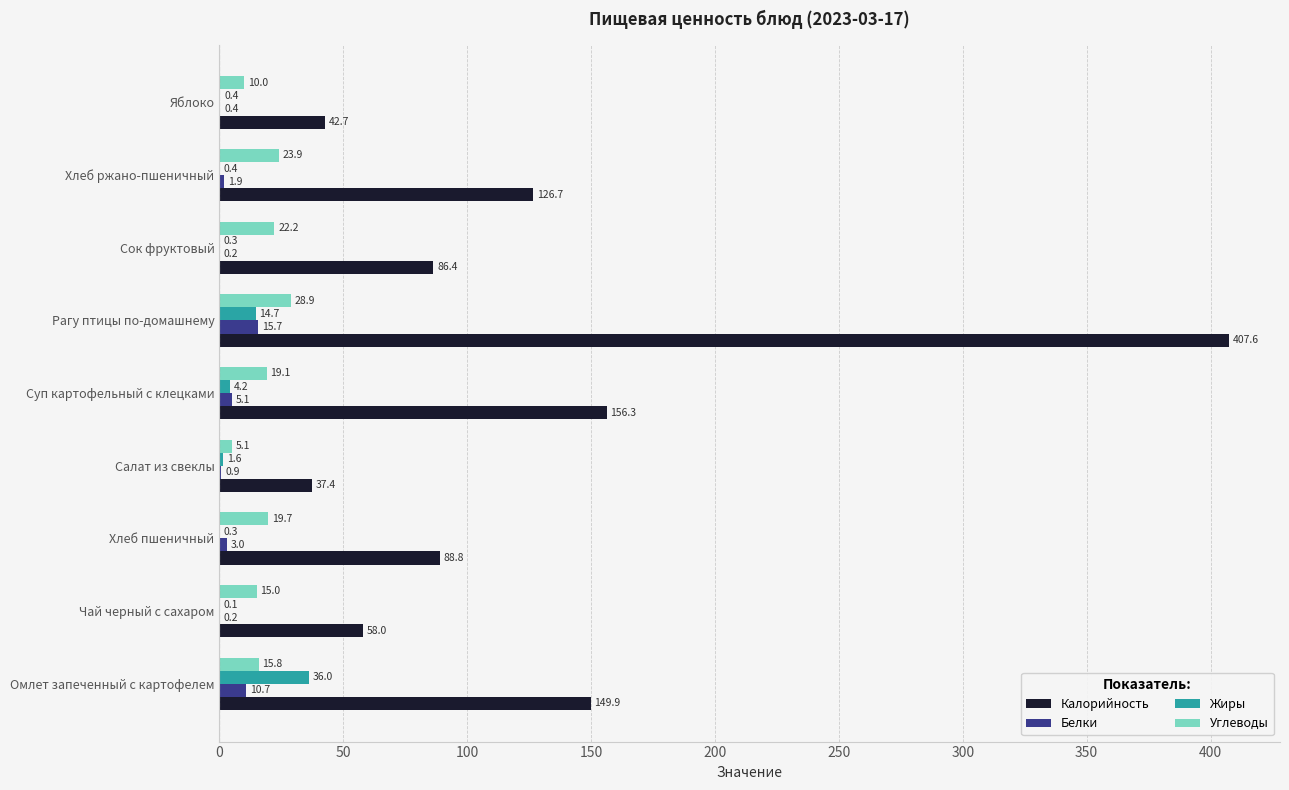

What is the sum of the Углеводы values at Омлет запеченный с картофелем and Суп картофельный с клецками?

34.9